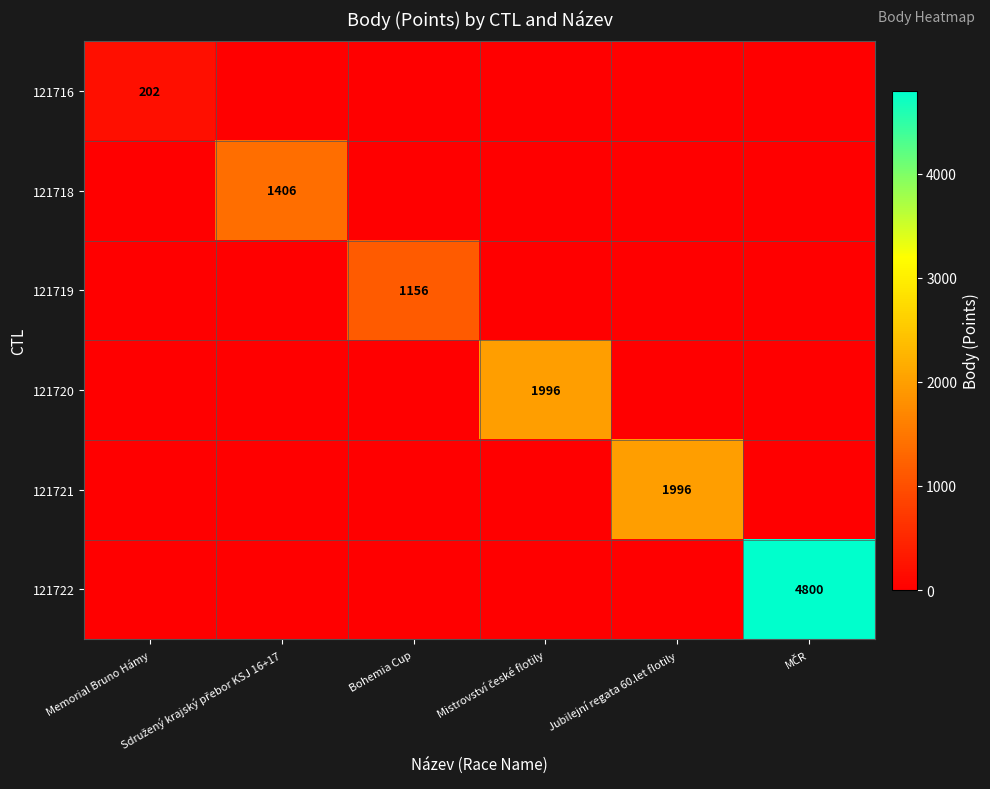

Which series changed the most between Mistrovství české flotily and Jubilejní regata 60.let flotily?

121720